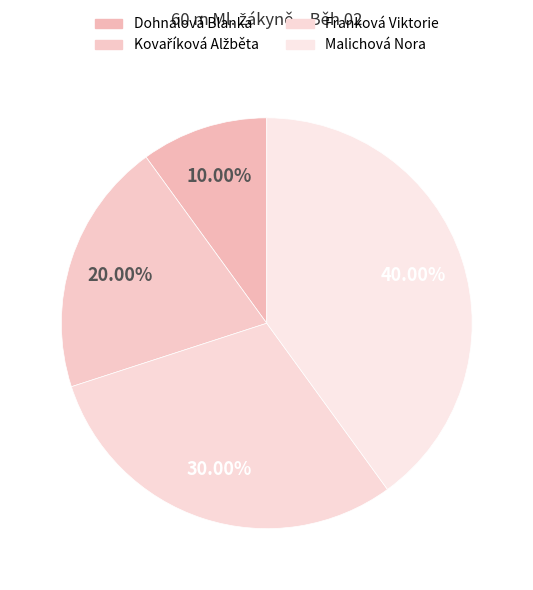

To the nearest percent, what percentage of the pie is Kovaříková Alžběta?

20%